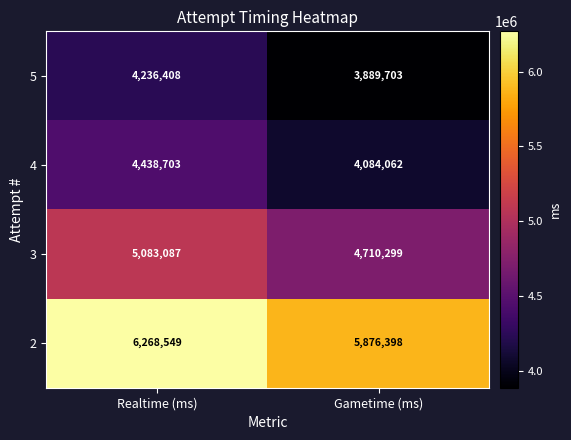

Rank the series by their maximum value, from lowest to highest.

5, 4, 3, 2